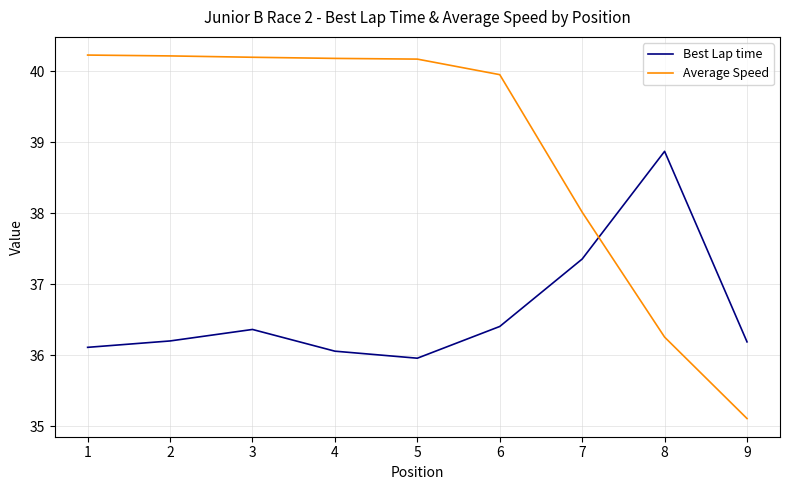

How many times do Best Lap time and Average Speed cross each other?

1